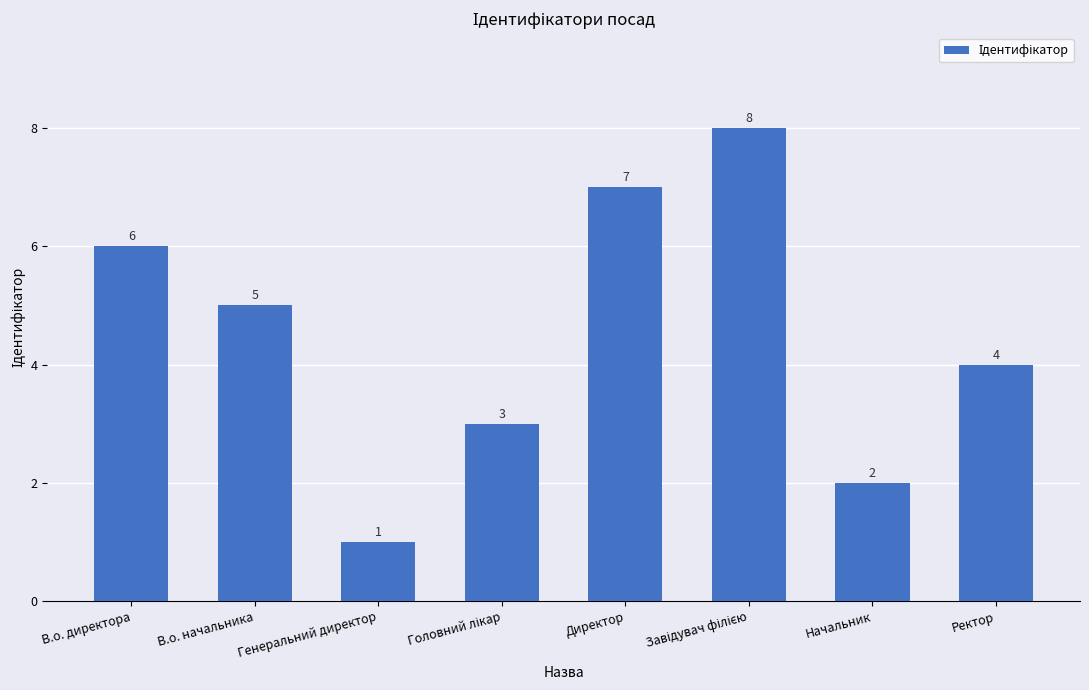

Reading right to left, list all the values displayed in this chart.

4	2	8	7	3	1	5	6